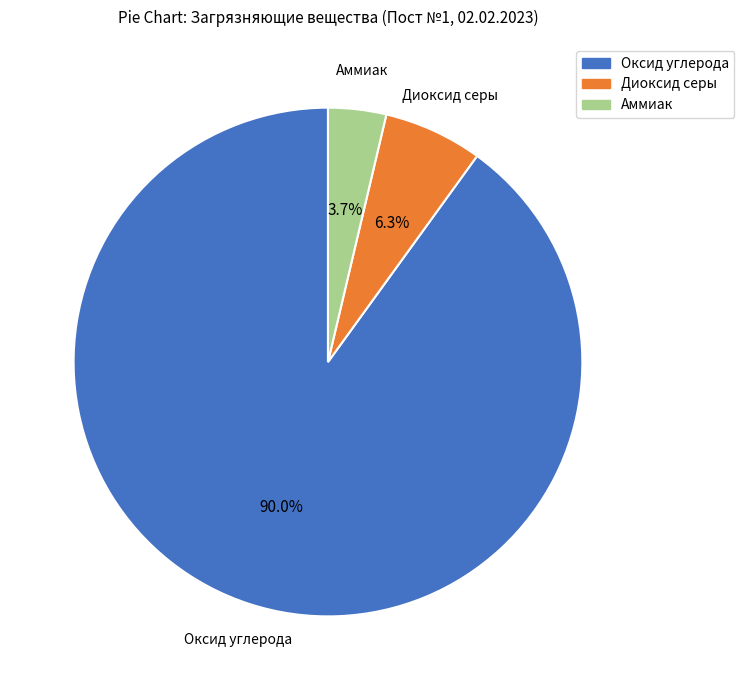

Does any single category account for the majority?

Yes